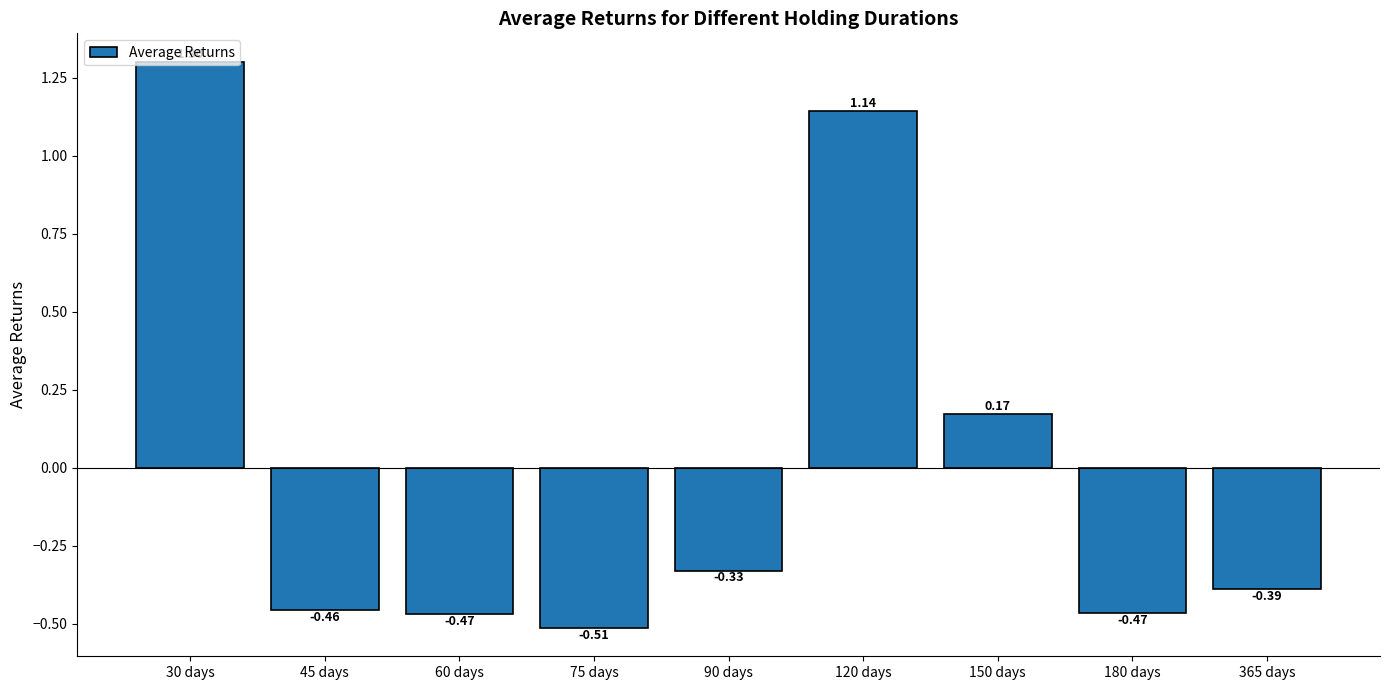

Which has a higher value, 60 days or 30 days?

30 days